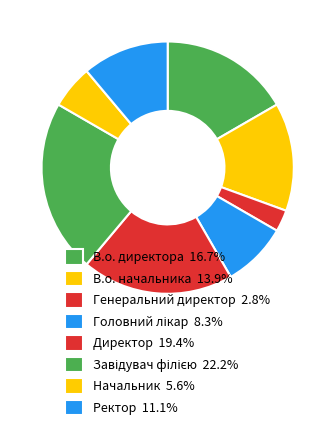

Rank the categories by value from highest to lowest.

Завідувач філією, Директор, В.о. директора, В.о. начальника, Ректор, Головний лікар, Начальник, Генеральний директор